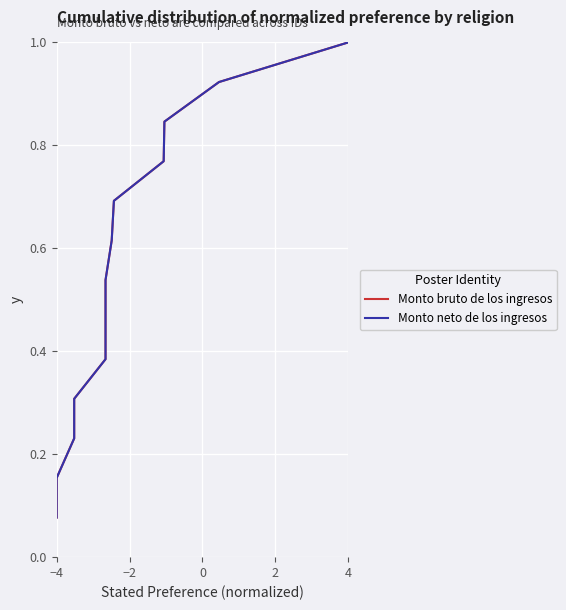

What are all the series names shown in the legend?

Monto bruto de los ingresos, Monto neto de los ingresos